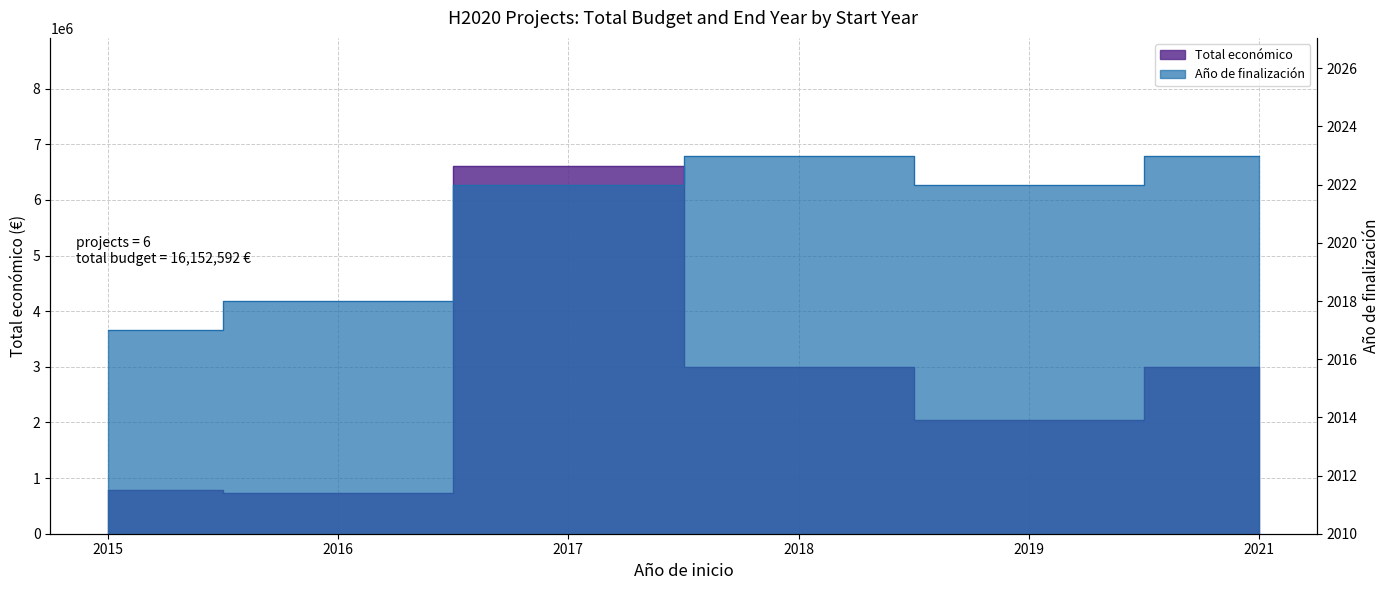

True or false: Total económico has more than 2 interior local peaks.

False